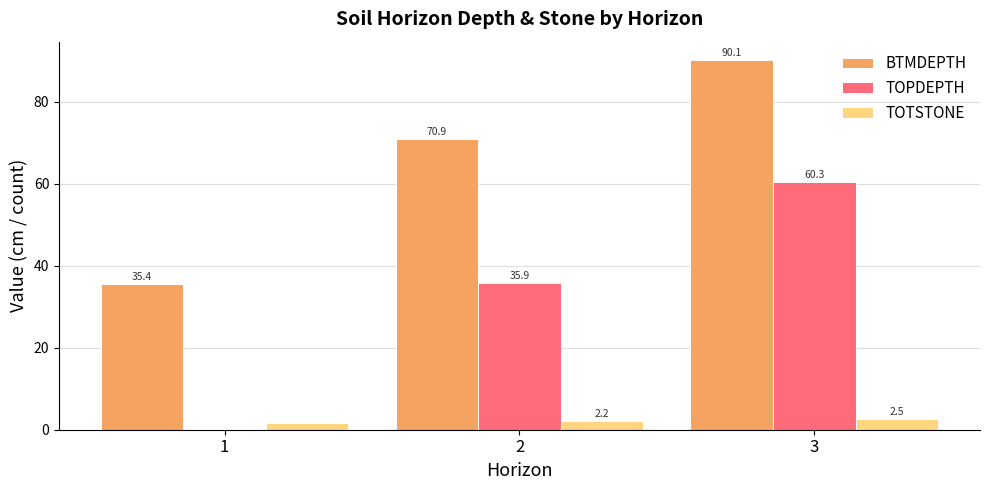

What is the sum of all TOTSTONE values?

6.3